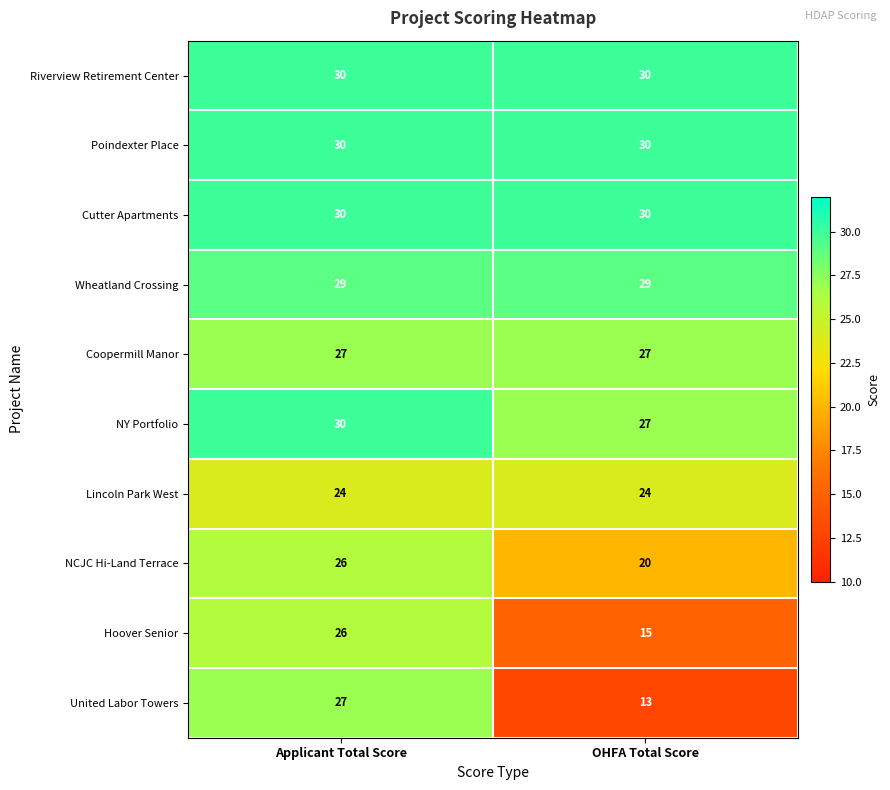

At which category is the sum across all series the highest?

Applicant Total Score